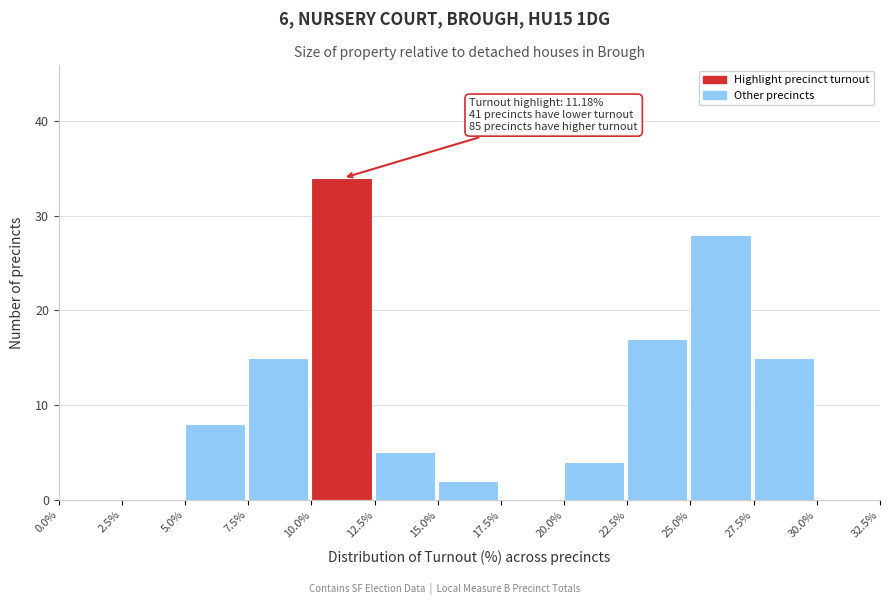

Which range on the x-axis has the tallest bar?

10.0% to 12.5%